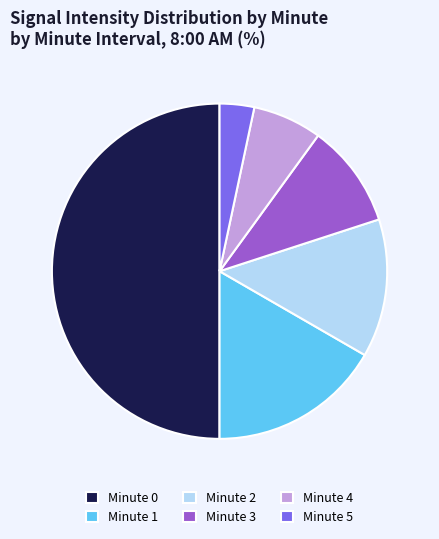

What is the largest slice in the pie chart?

Minute 0